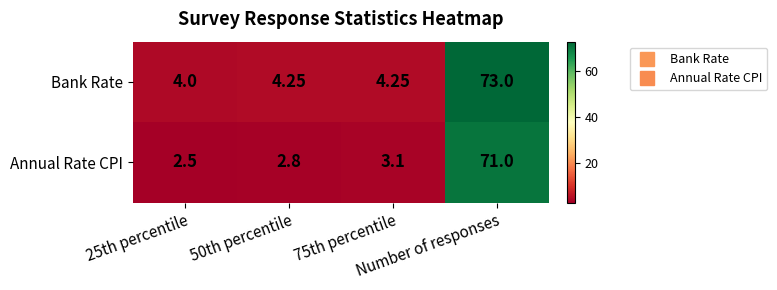

How many series are shown in this chart?

2